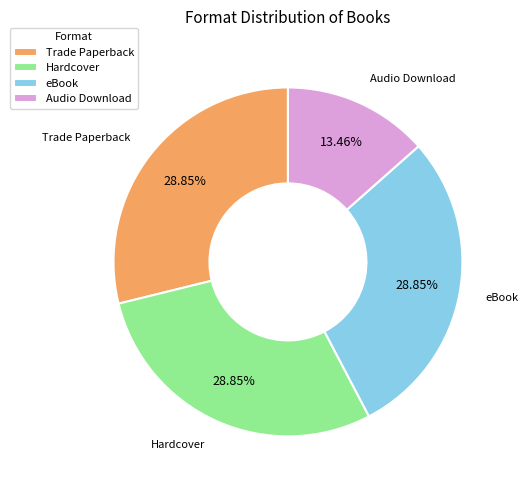

To the nearest percent, what is the average slice percentage?

25%